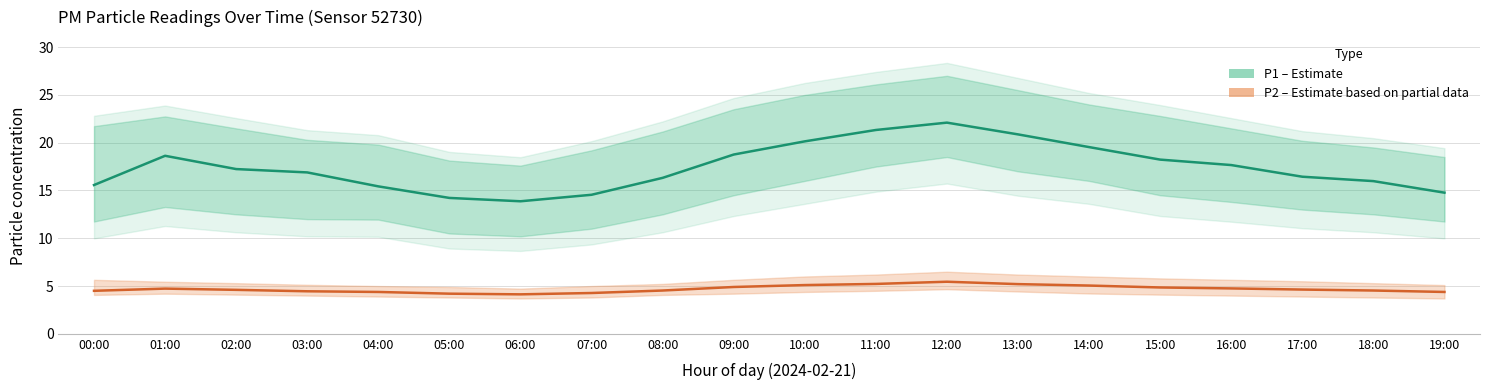

At how many categories does at least one series exceed 10?

20